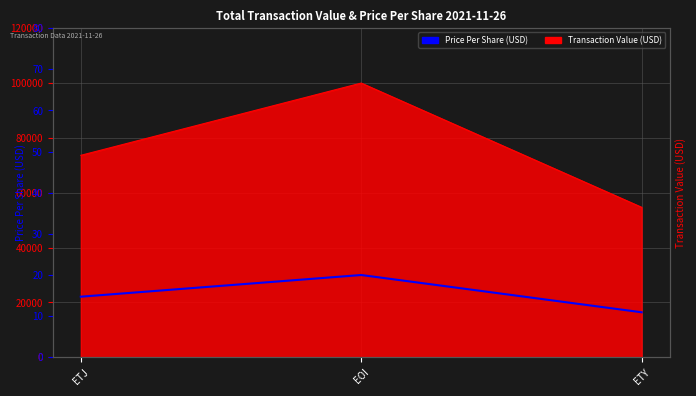

What is the label of the 1st point from the right?

ETY